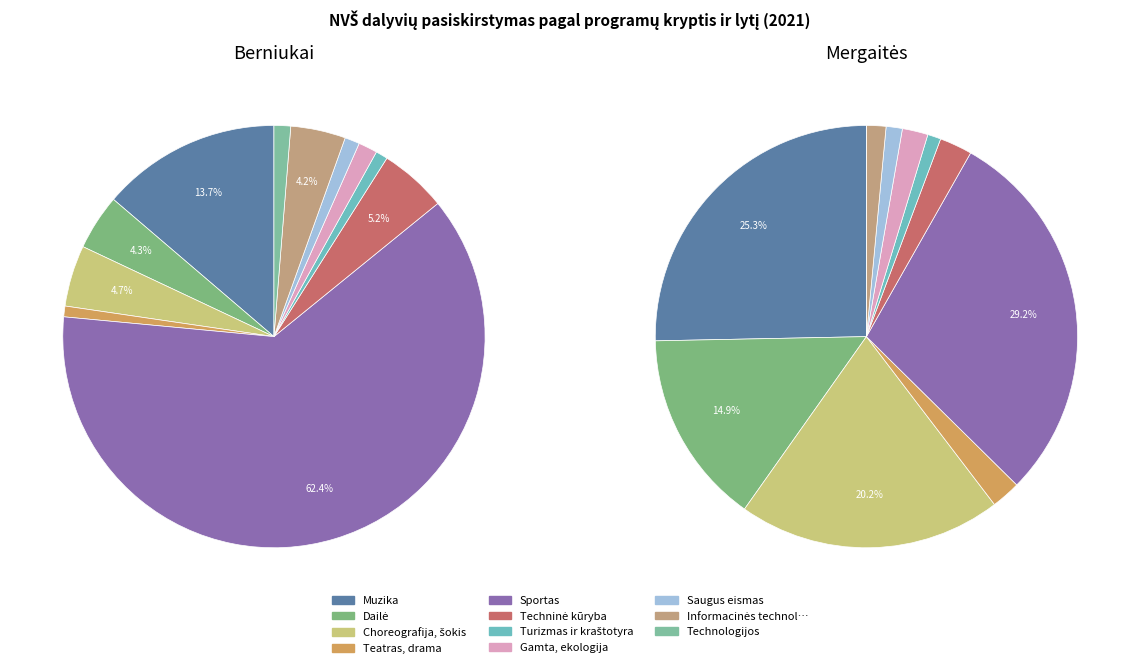

Is Gamta, ekologija the majority of the pie?

No